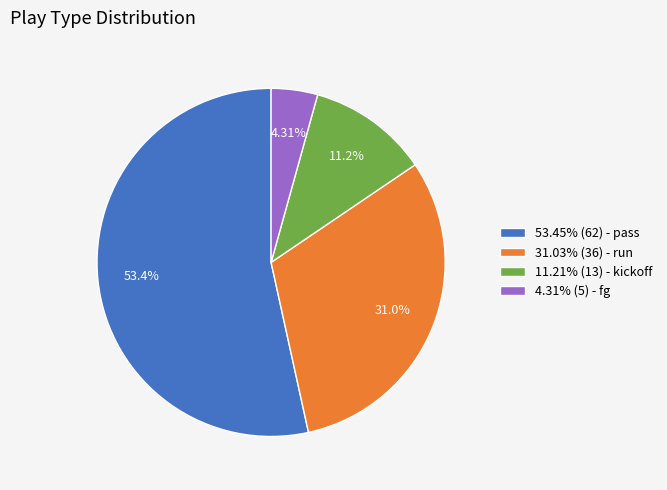

Is there a majority slice in this chart?

Yes